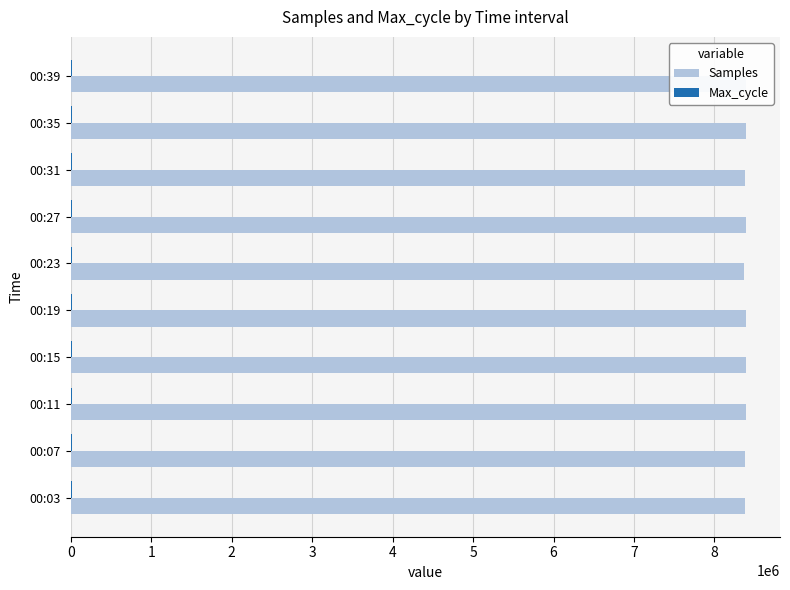

What is the greatest value displayed?

8394771